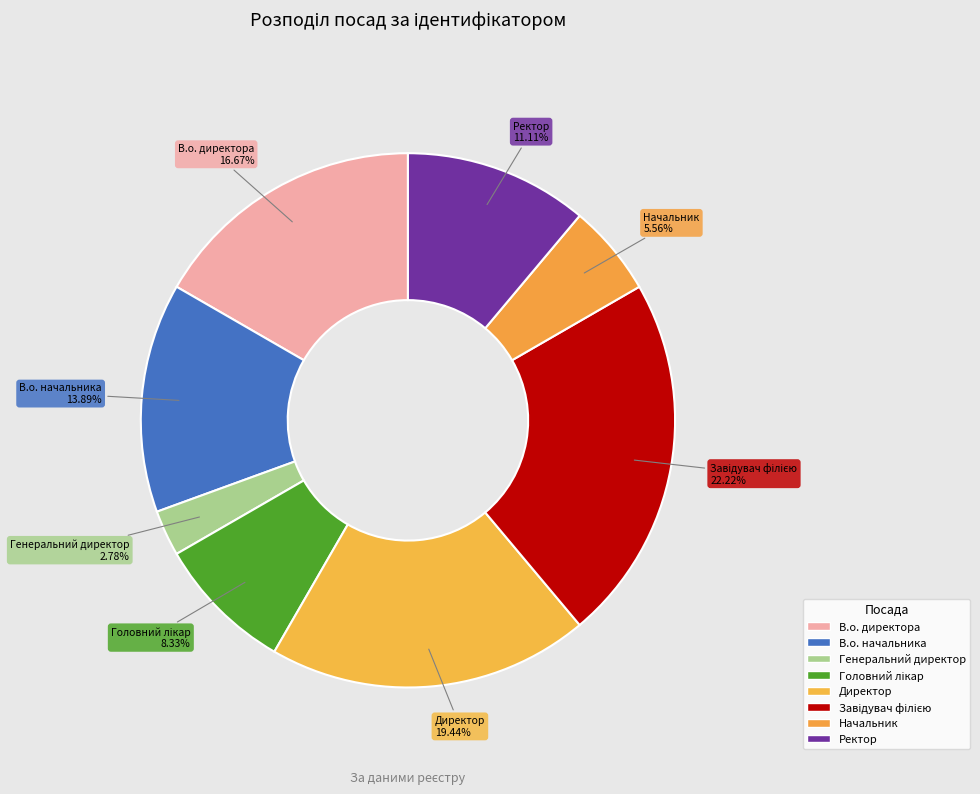

To the nearest percent, what portion does Завідувач філією represent?

22%